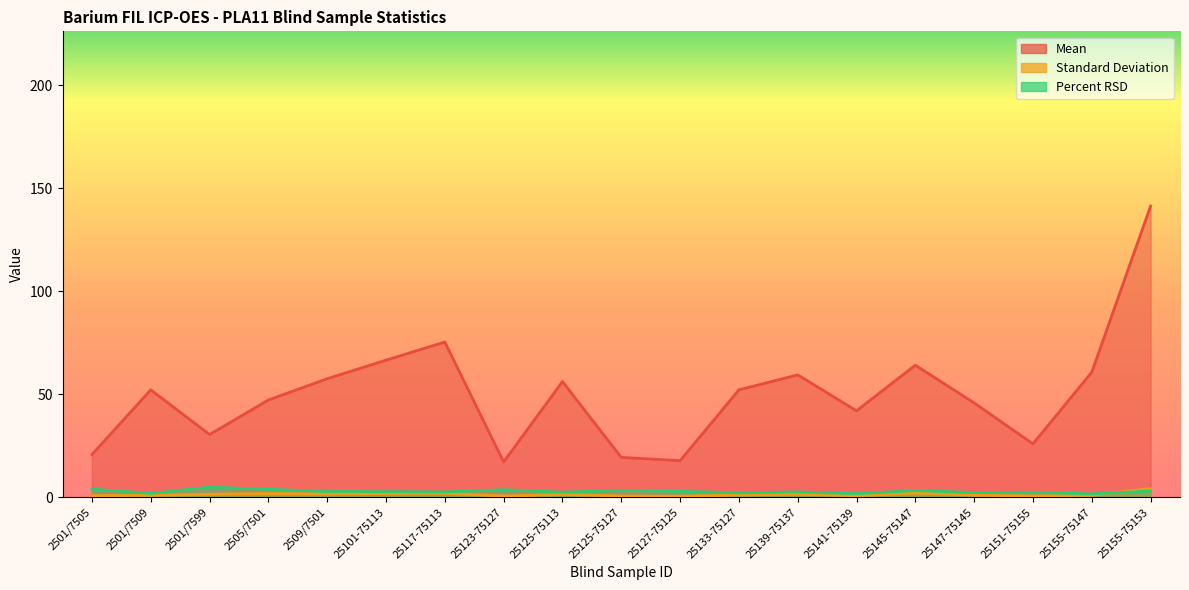

Which series has the widest spread of values?

Mean